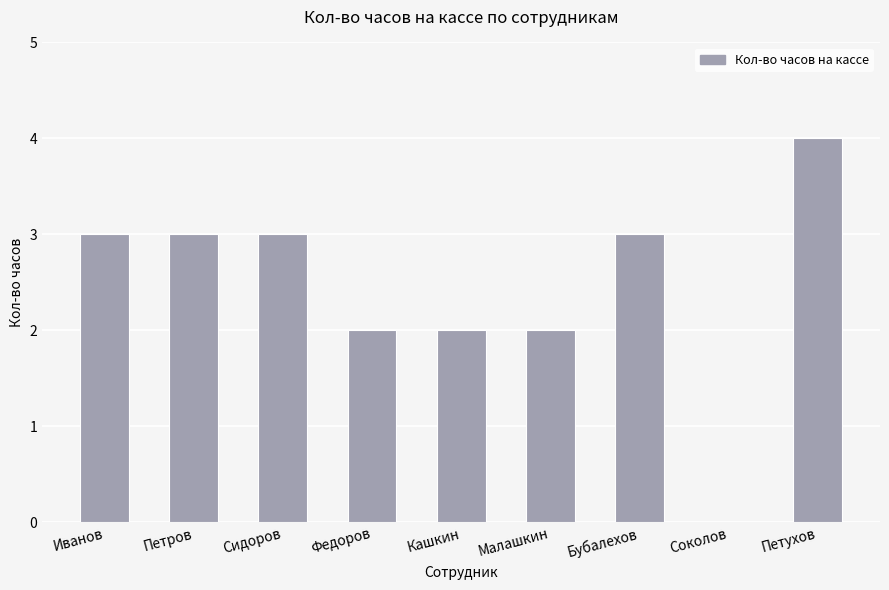

True or false: the data shows 1 at Кашкин.

False